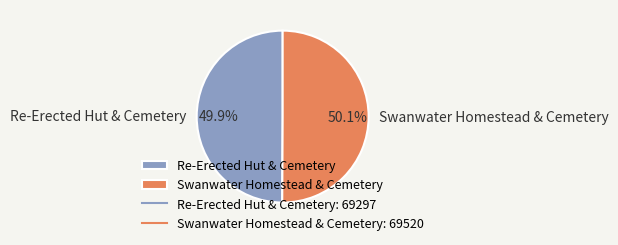

Count the number of slices in the pie.

2